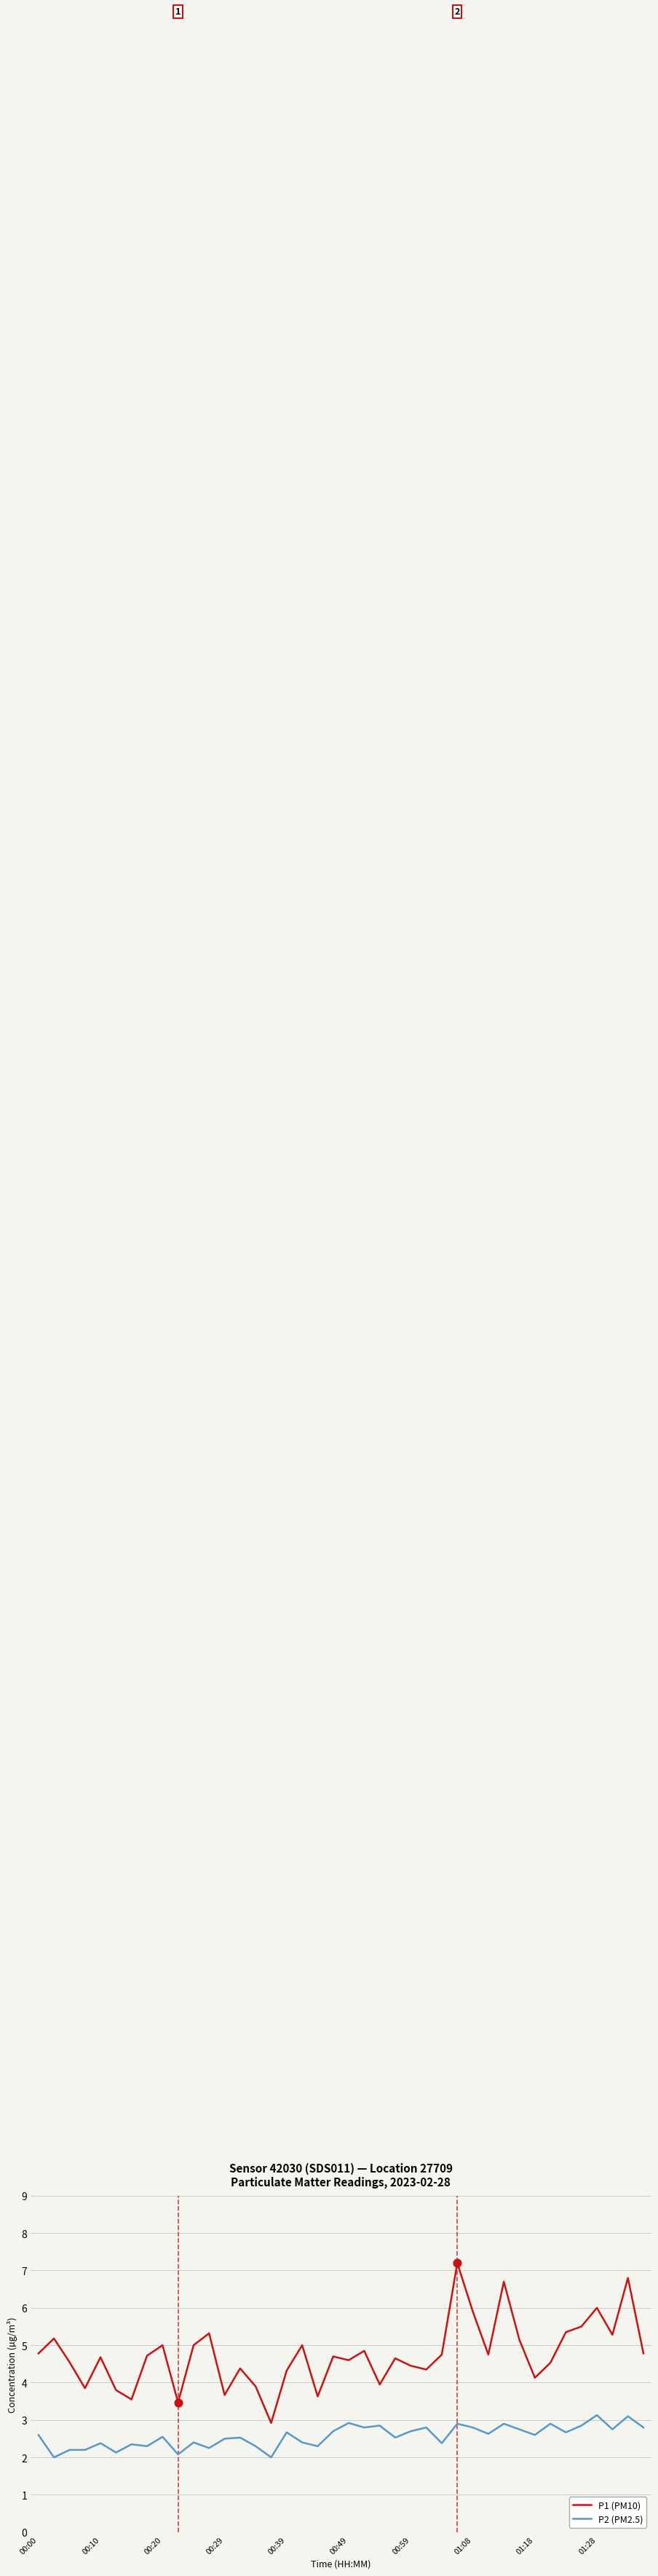

Which series has the largest range (max minus min)?

P1 (PM10)